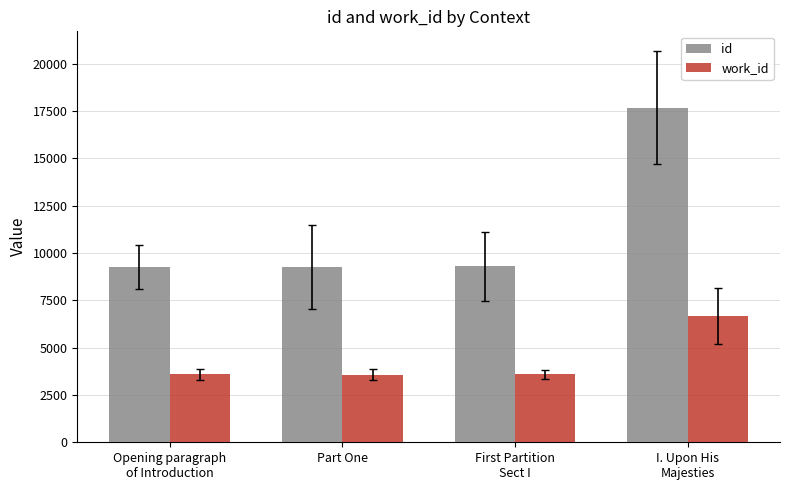

Which series has the largest range (max minus min)?

id